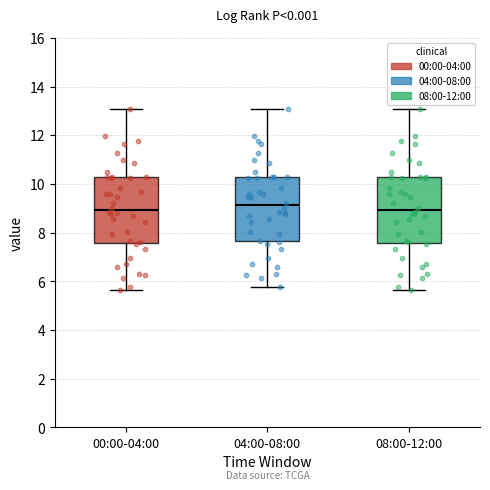

Reading left to right, transcribe this box plot: for each box, give where its median line is, the range the box spans, and where its two whiskers end, as read against the y-axis. The values are not printed on the chart, so give them approximately, as read against the axis.

00:00-04:00: median 9.0, box 7.6 to 10.2, whiskers 5.6 to 13.0
04:00-08:00: median 9.2, box 7.6 to 10.2, whiskers 5.8 to 13.0
08:00-12:00: median 9.0, box 7.6 to 10.2, whiskers 5.6 to 13.0